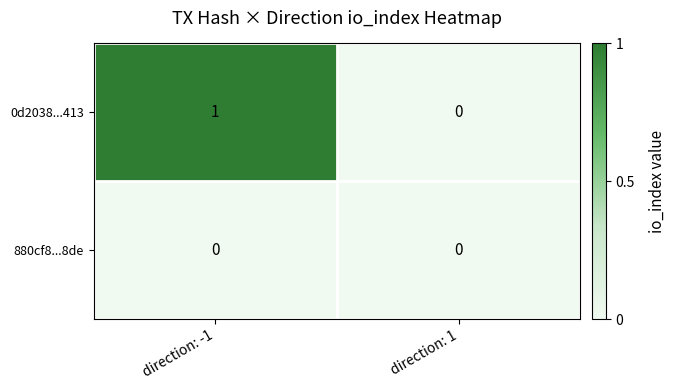

The value of 0d2038...413 at direction: 1 is -1. True or false?

False